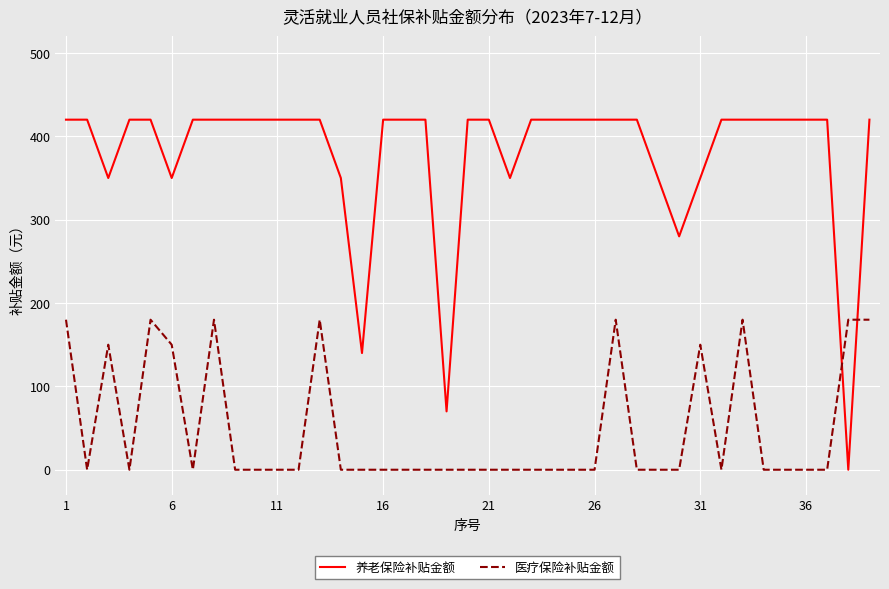

True or false: 养老保险补贴金额 and 医疗保险补贴金额 intersect in this chart.

True